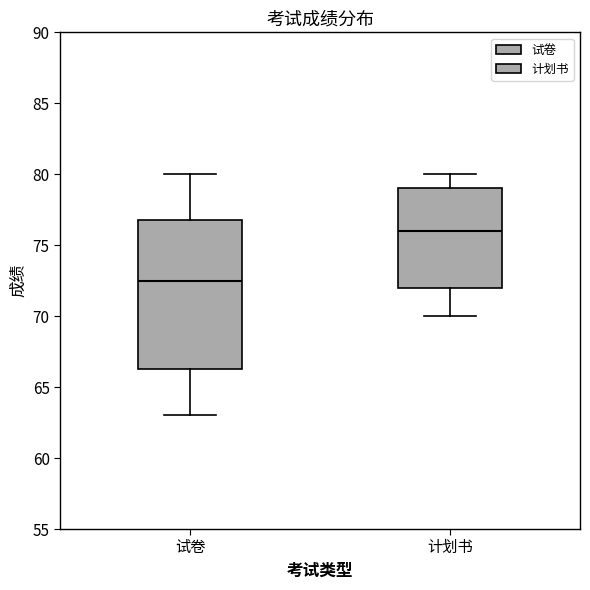

Reading left to right, read every box against the y-axis: the position of its median line, the range the box covers, and the ends of its whiskers. The values are not printed on the chart, so give them approximately, as read against the axis.

试卷: median 72.5, box 66.5 to 77.0, whiskers 63.0 to 80.0
计划书: median 76.0, box 72.0 to 79.0, whiskers 70.0 to 80.0